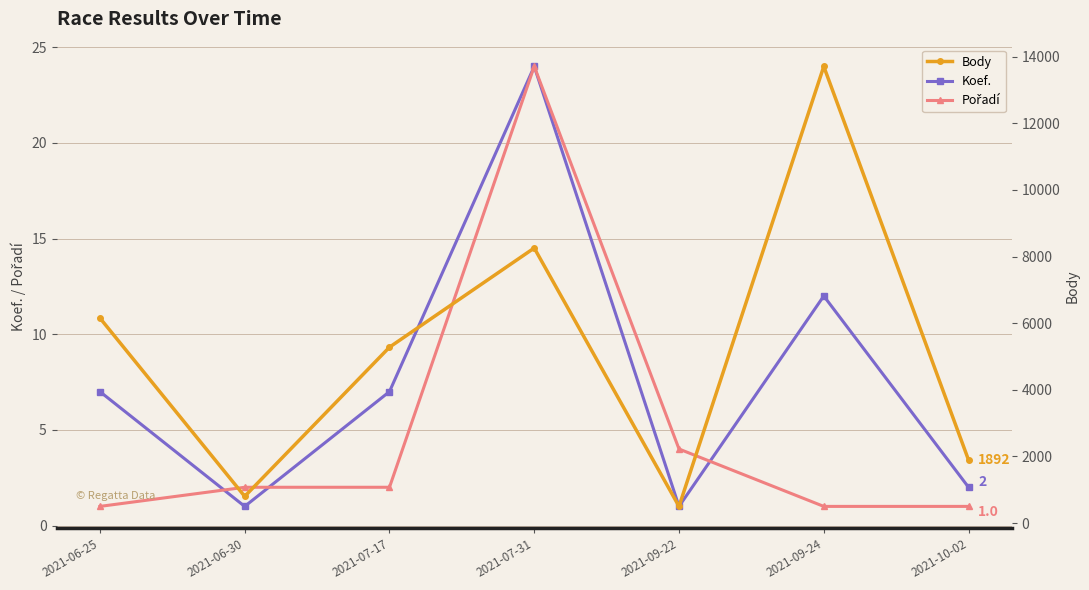

What is the difference between the maximum and minimum values in the Pořadí series?

23